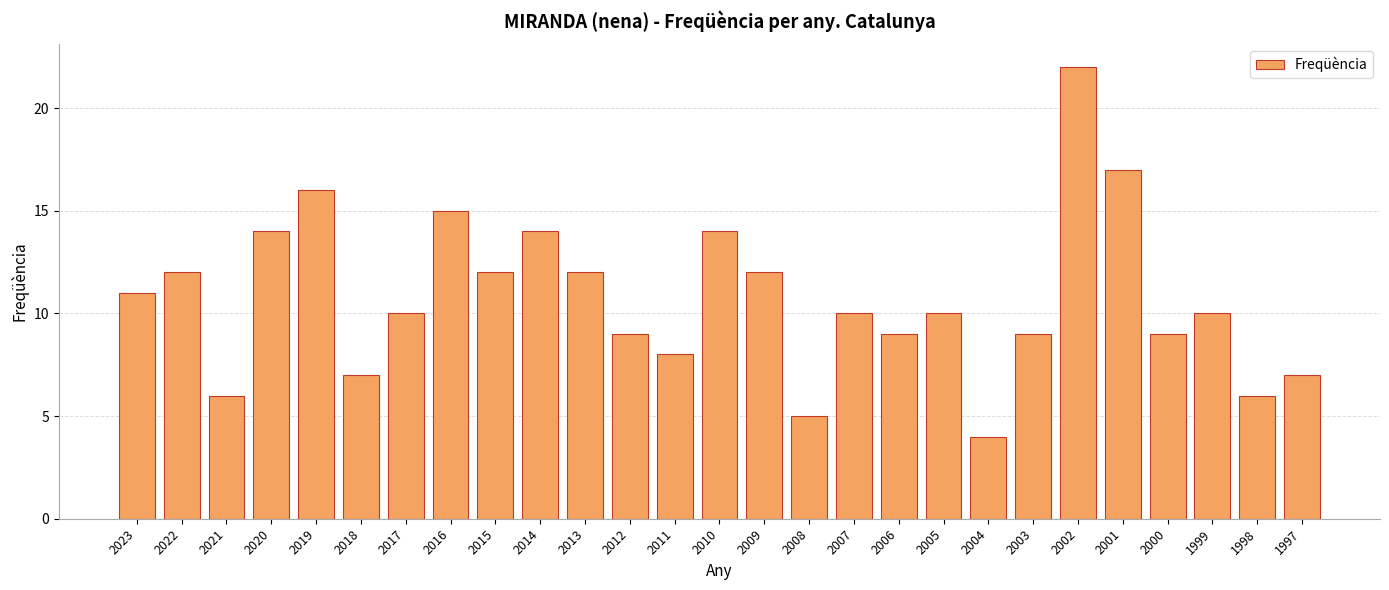

Are the bars grouped side by side (vs. stacked)?

No